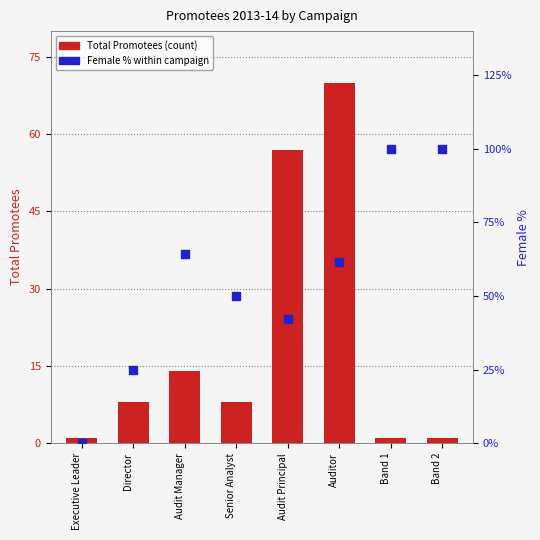

At which category is the sum across all series the highest?

Auditor